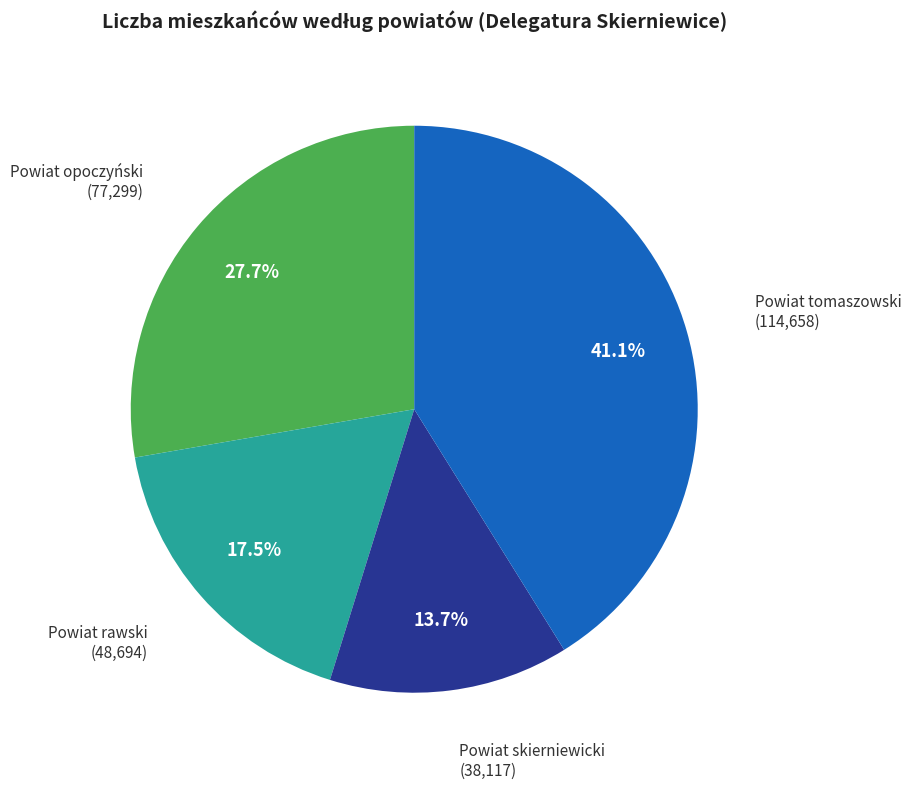

Is there a majority slice in this chart?

No